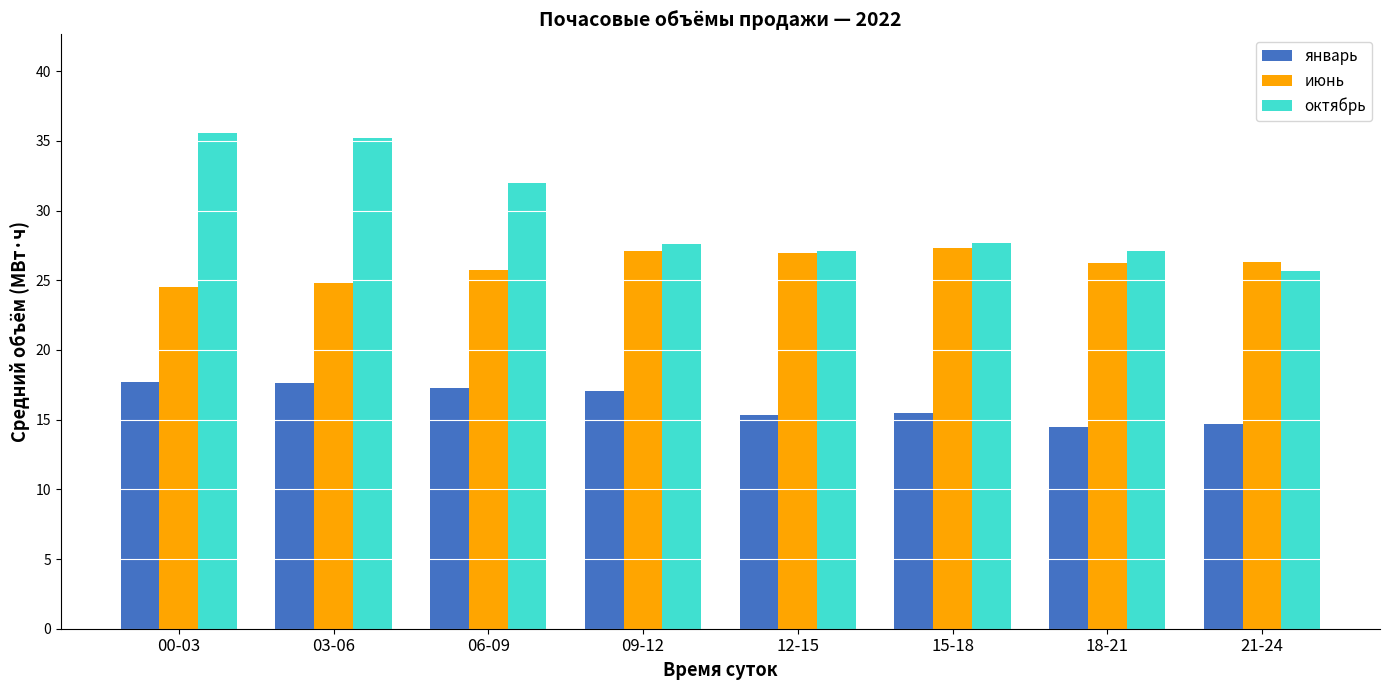

Which series has the largest total across all categories?

октябрь